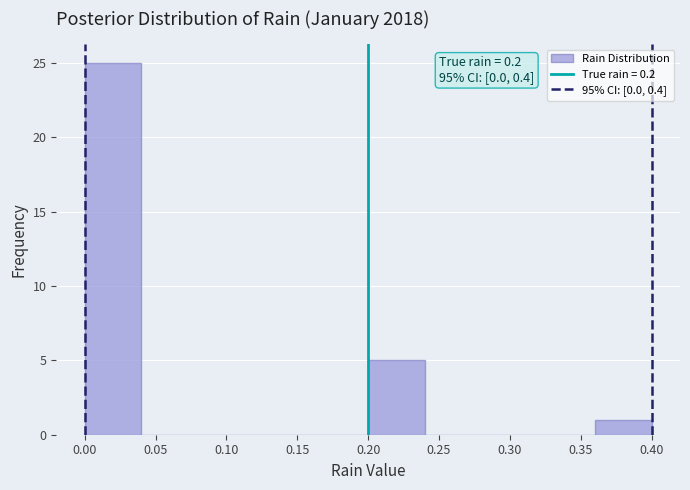

Over which range of the x-axis is the bar tallest?

0.00 to 0.04